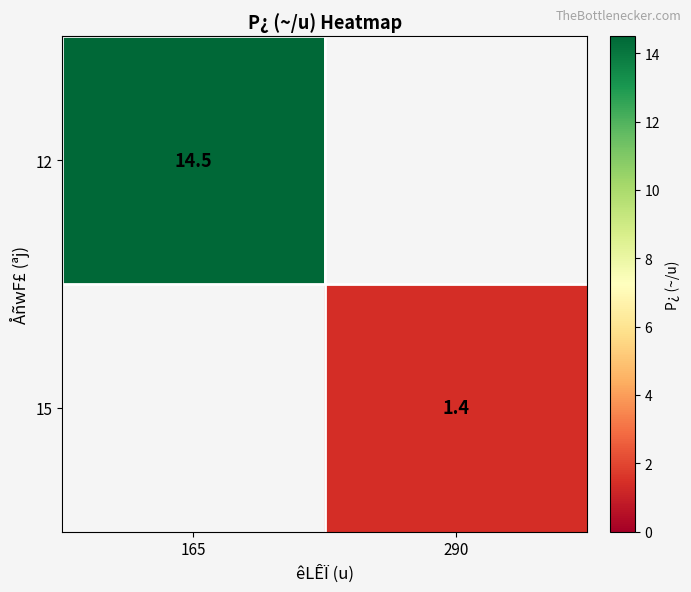

At how many categories does at least one series exceed 3?

1